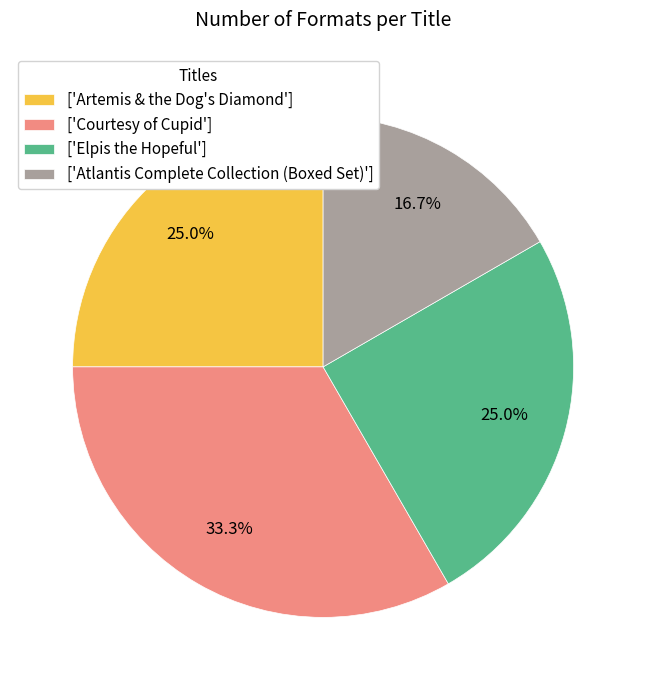

What is the ratio of the value at ['Atlantis Complete Collection (Boxed Set)'] to the value at ['Artemis & the Dog's Diamond']?

0.7